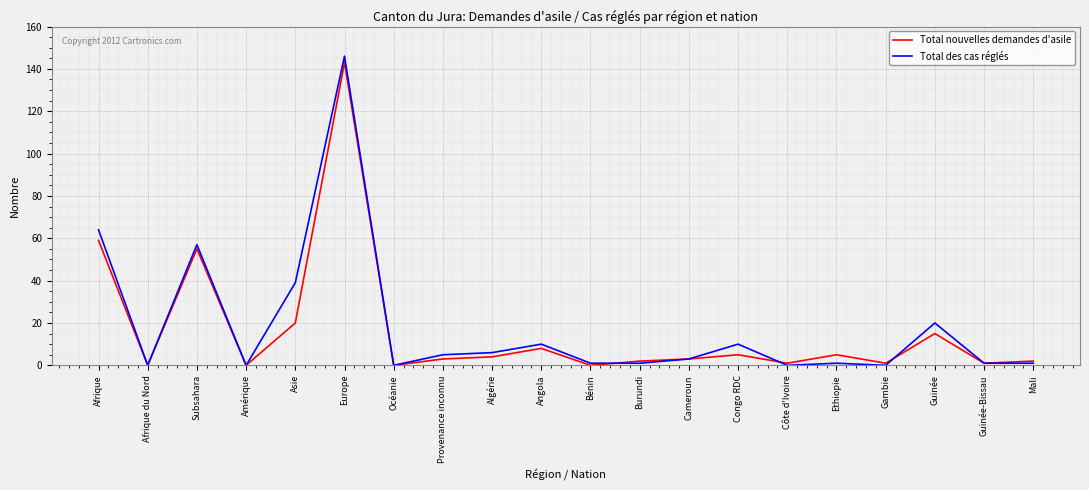

At which category is the sum across all series the highest?

Europe